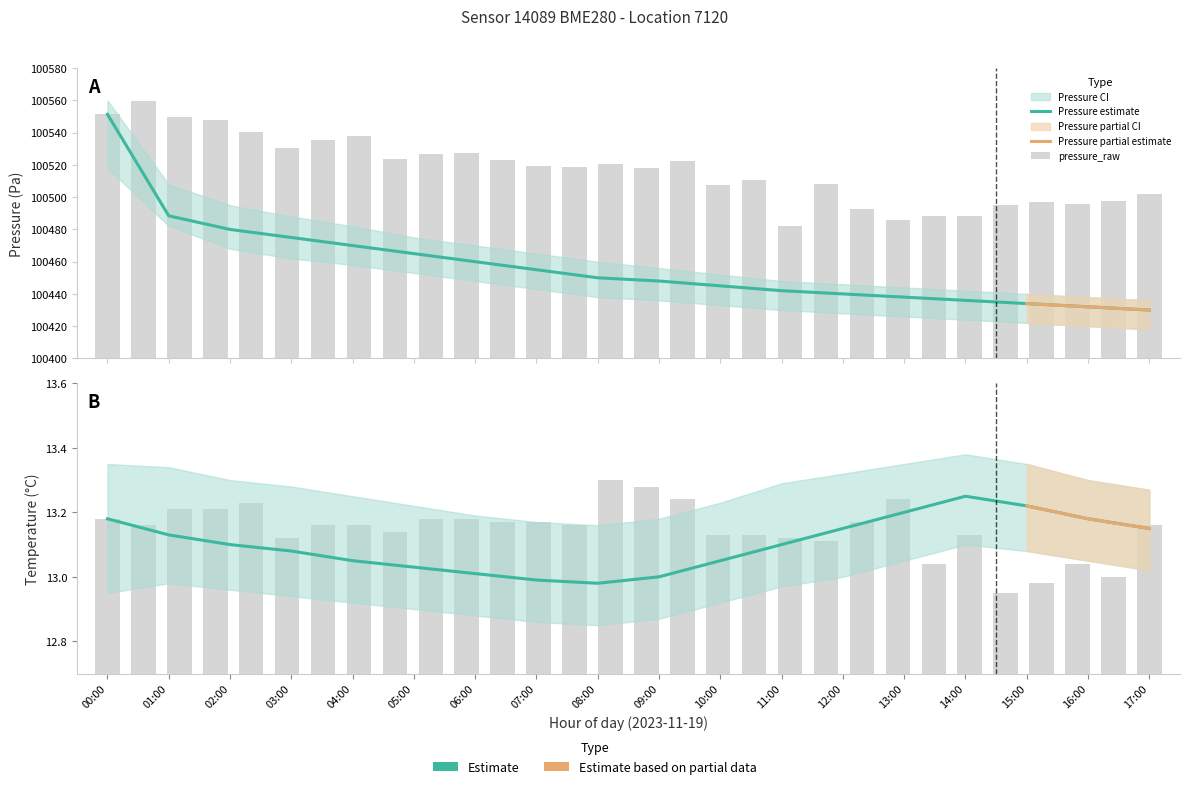

What is the label of the 15th bar from the left?

14:00